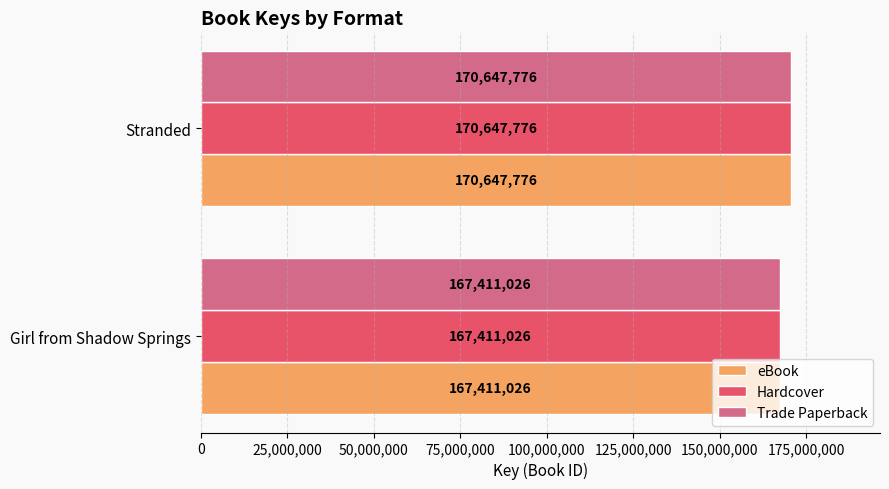

Count the number of data series in this chart.

3